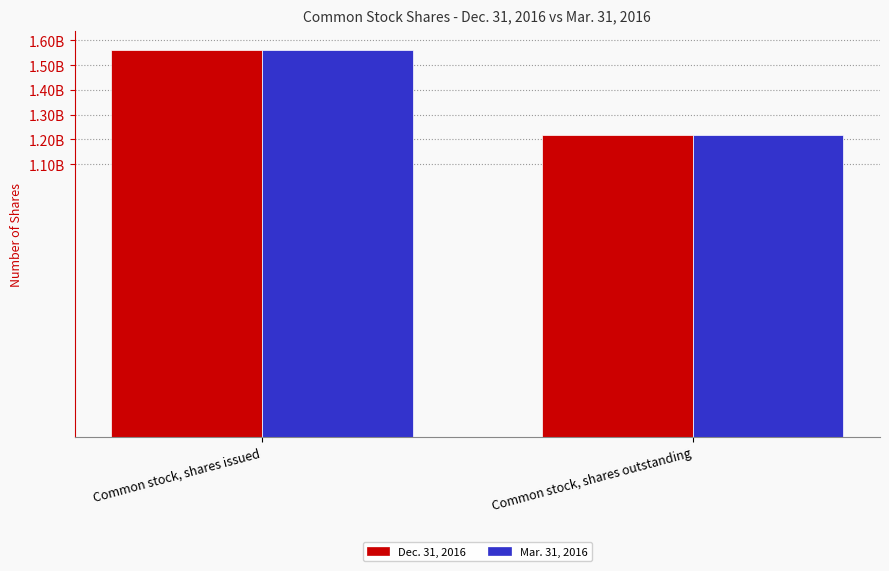

Does the chart contain any negative values?

No